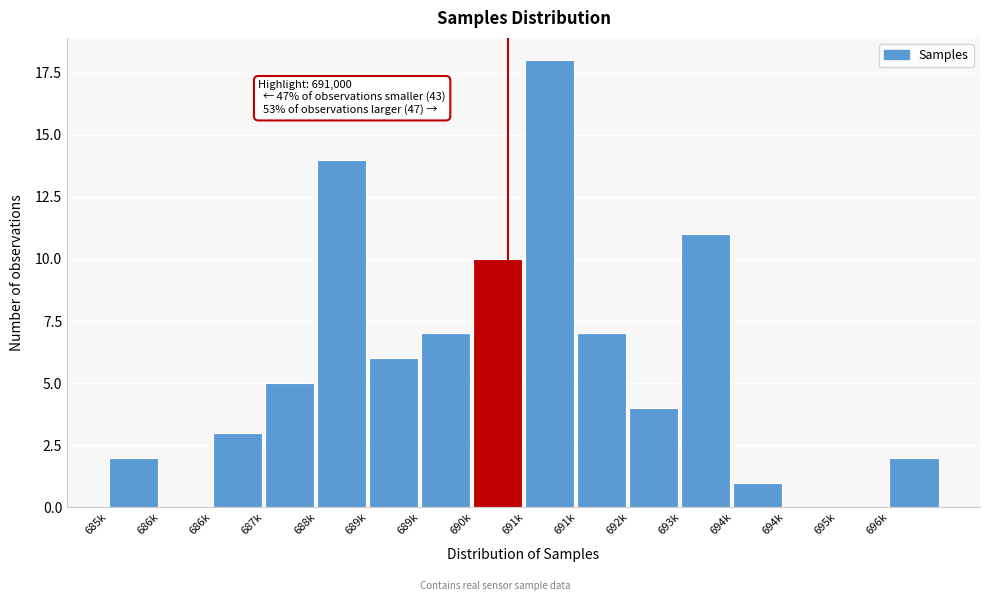

How many distinct data groups are displayed?

1